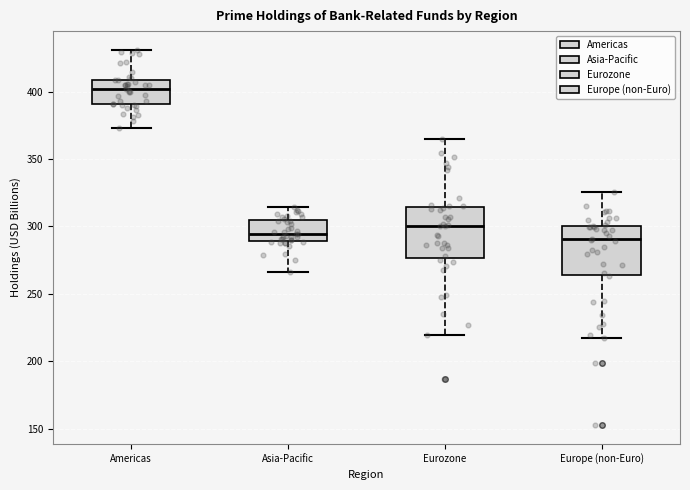

Reading left to right, read every box against the y-axis: the position of its median line, the range the box covers, and the ends of its whiskers. The values are not printed on the chart, so give them approximately, as read against the axis.

Americas: median 400, box 390 to 410, whiskers 375 to 430
Asia-Pacific: median 295, box 290 to 305, whiskers 265 to 315
Eurozone: median 300, box 275 to 315, whiskers 220 to 365
Europe (non-Euro): median 290, box 265 to 300, whiskers 215 to 325